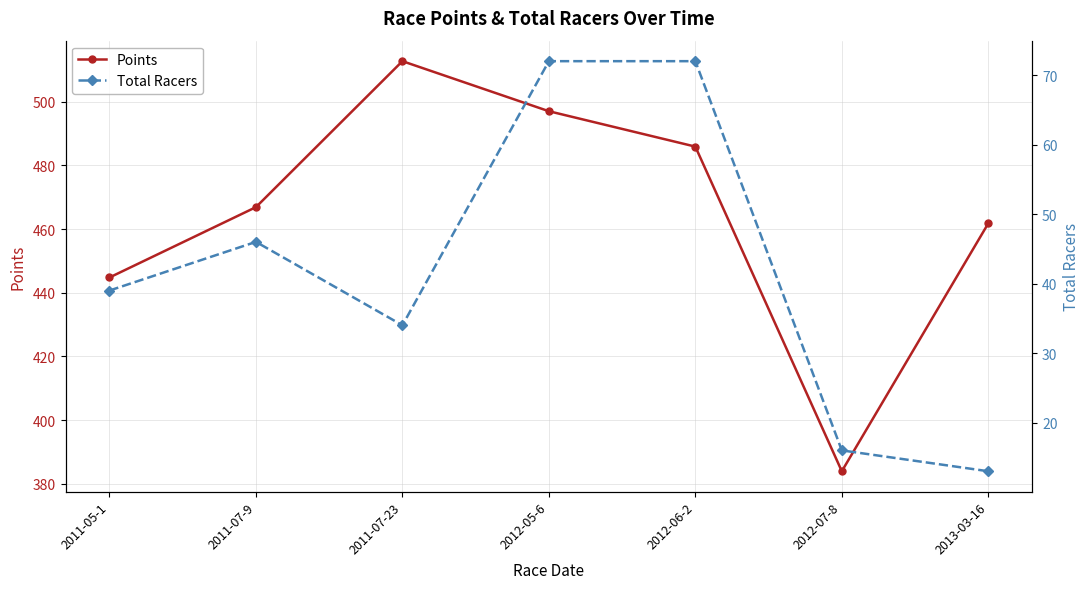

What is the sum of all Total Racers values?

292.0